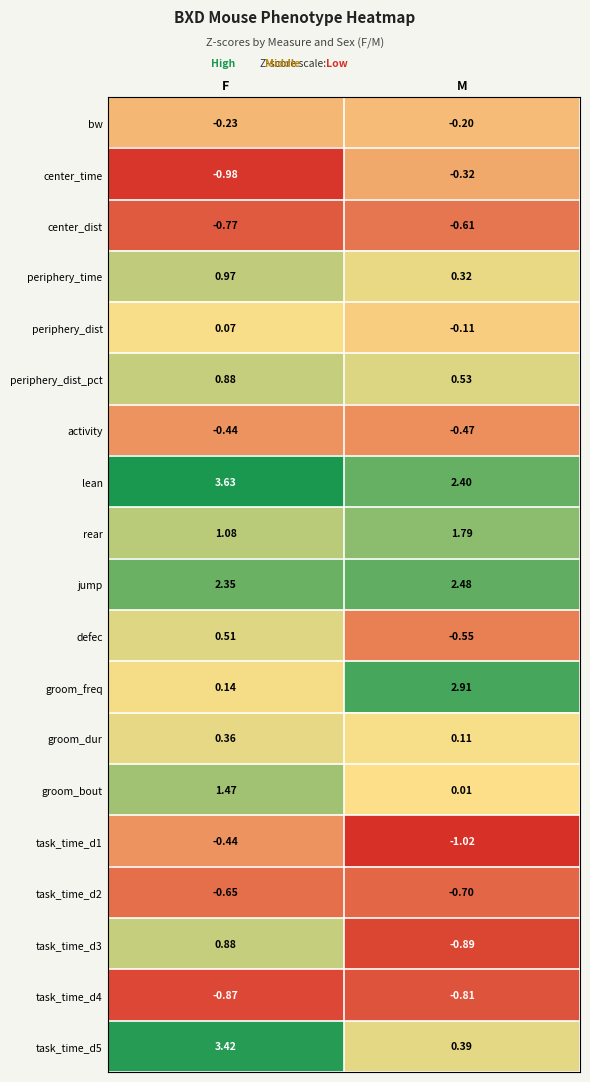

At which category is the sum across all series the highest?

F